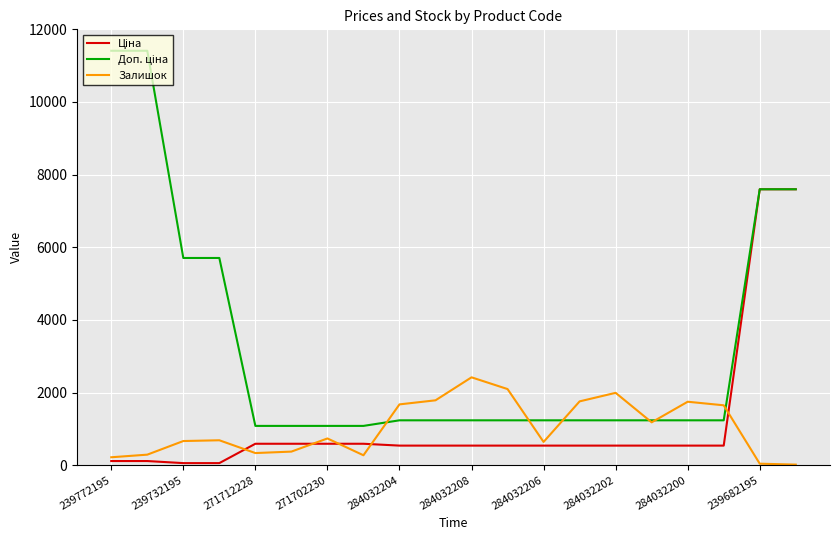

What is the maximum value shown in the chart?

11410.0